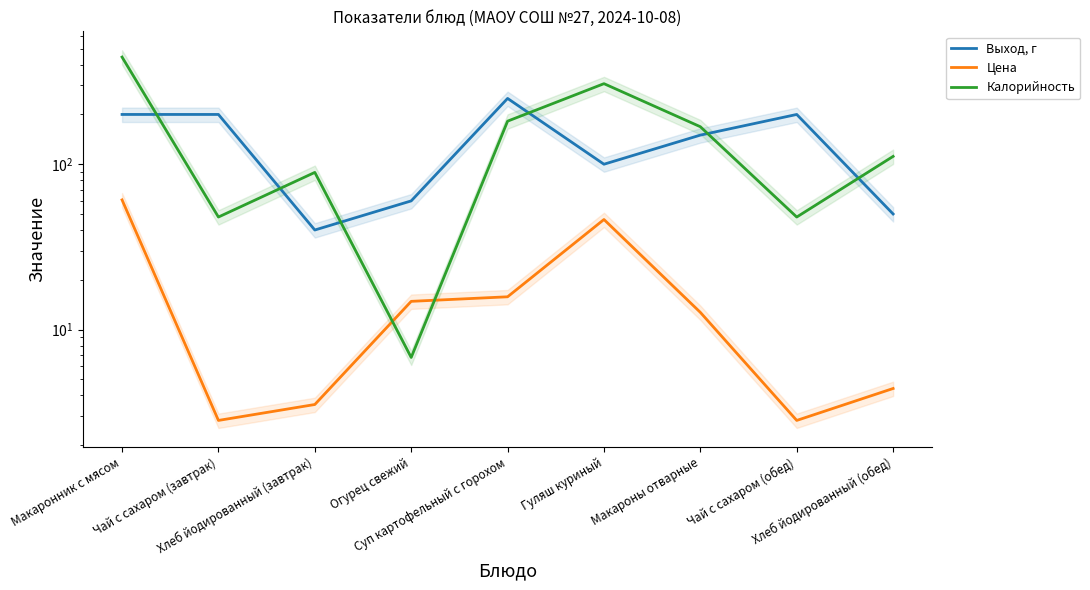

What is the value of the Выход, г point at the 8th from the left?

200.0